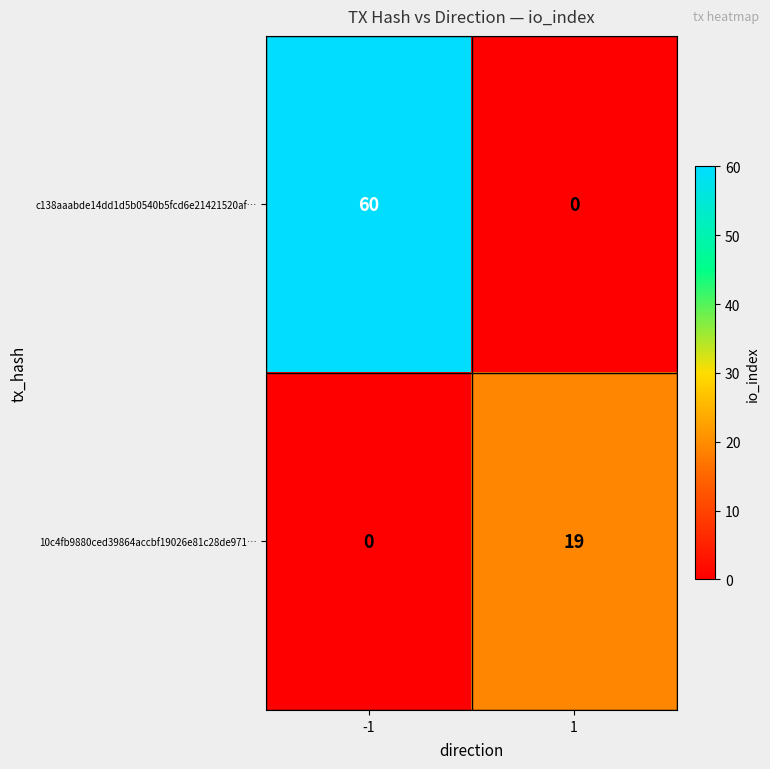

The 10c4fb9880ced39864accbf19026e81c28de971… series shows 0 at -1. True or false?

True